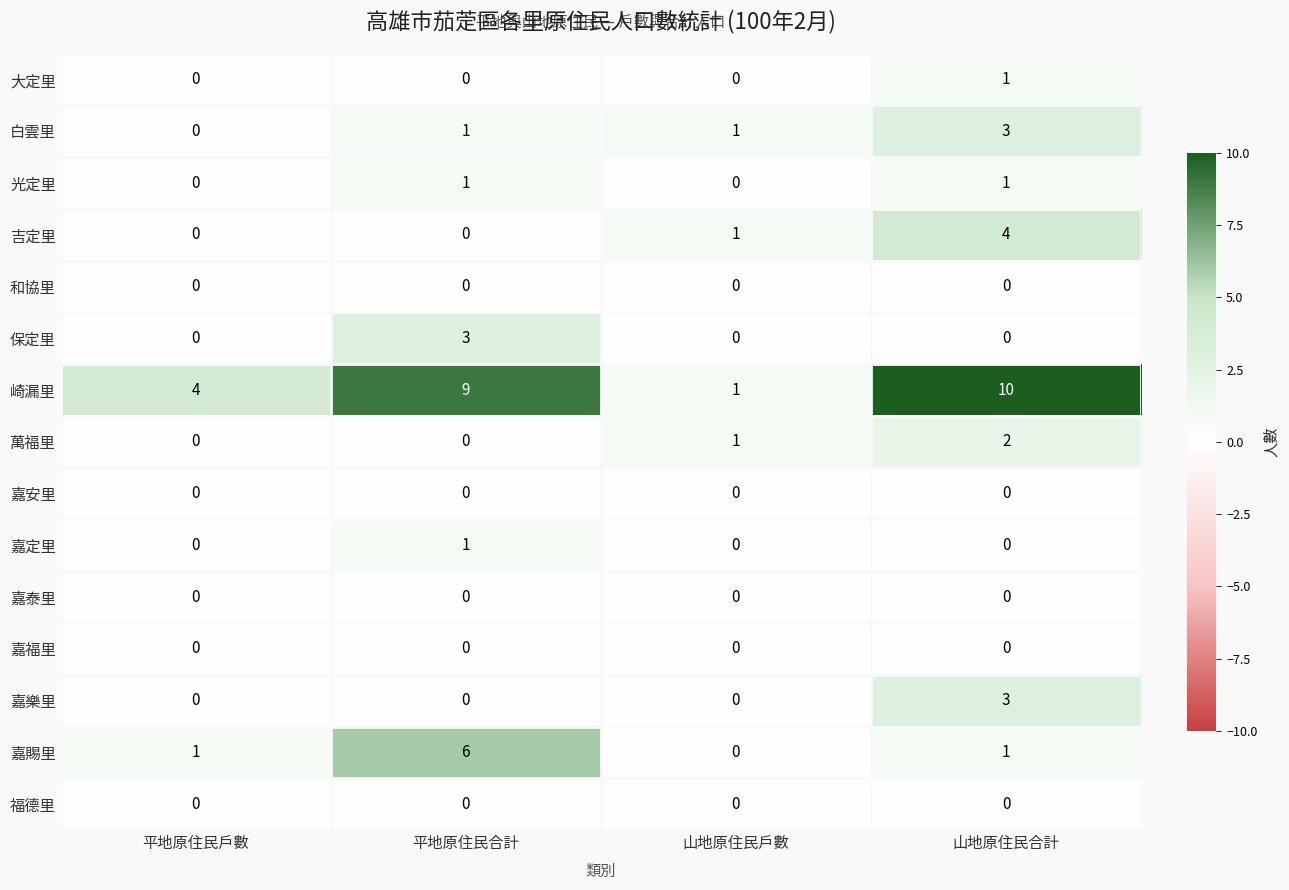

The value of 嘉賜里 at 平地原住民合計 is 6. True or false?

True